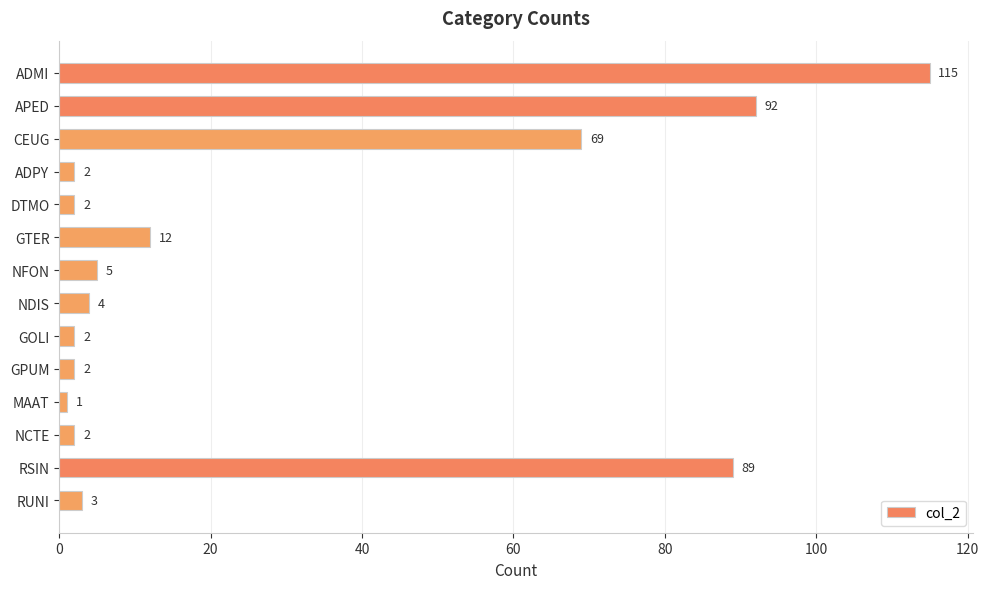

How many categories are shown in the chart?

14